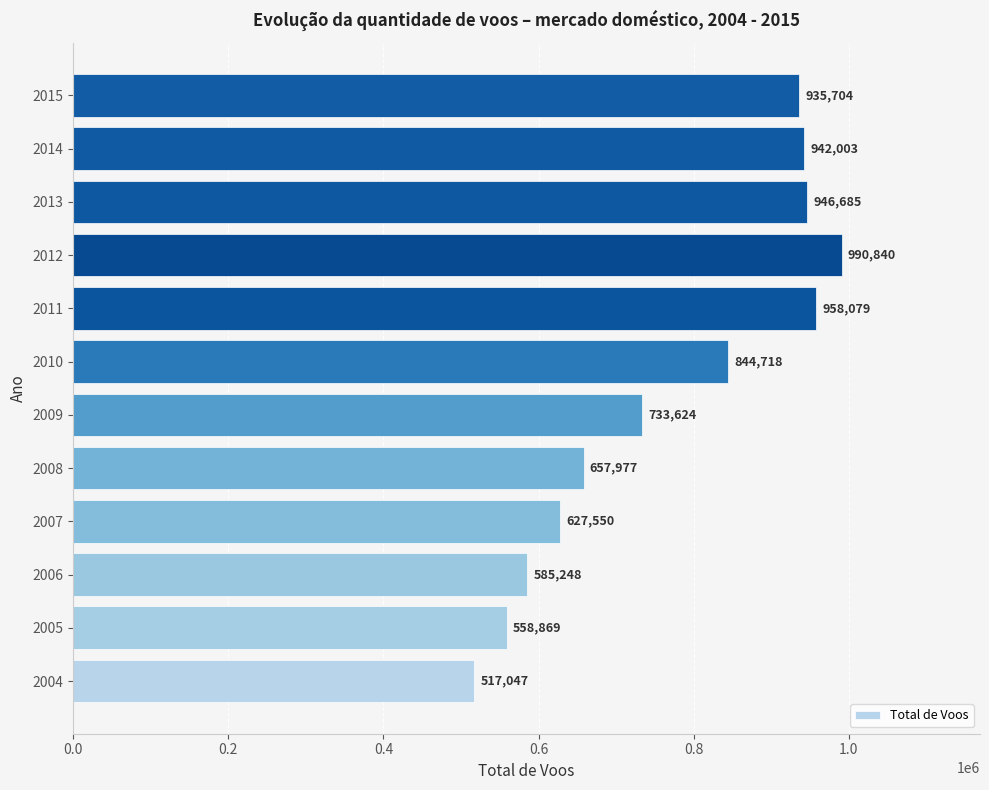

The value at 2011 is 958079. True or false?

True